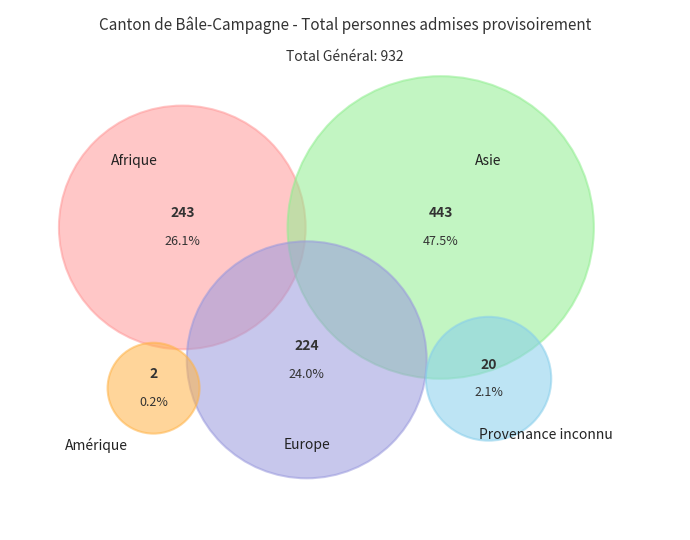

To the nearest percent, what is the difference between the Amérique and Afrique slice percentages?

26%